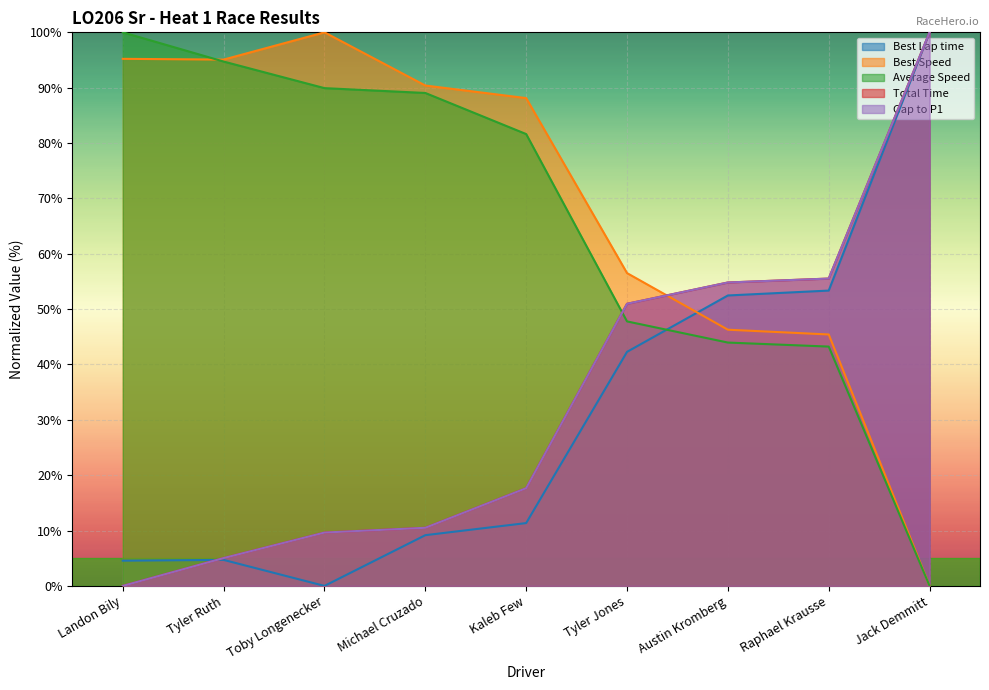

What is the sum of the Best Speed values at Raphael Krausse and Kaleb Few?

133.5